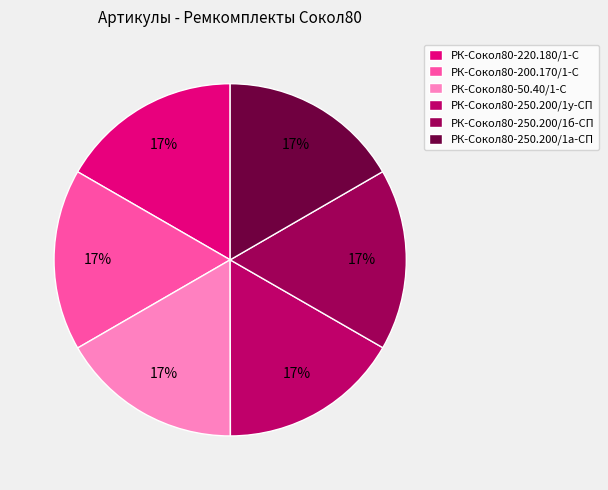

What portion of the pie excludes РК-Сокол80-250.200/1а-СП?

83.3%